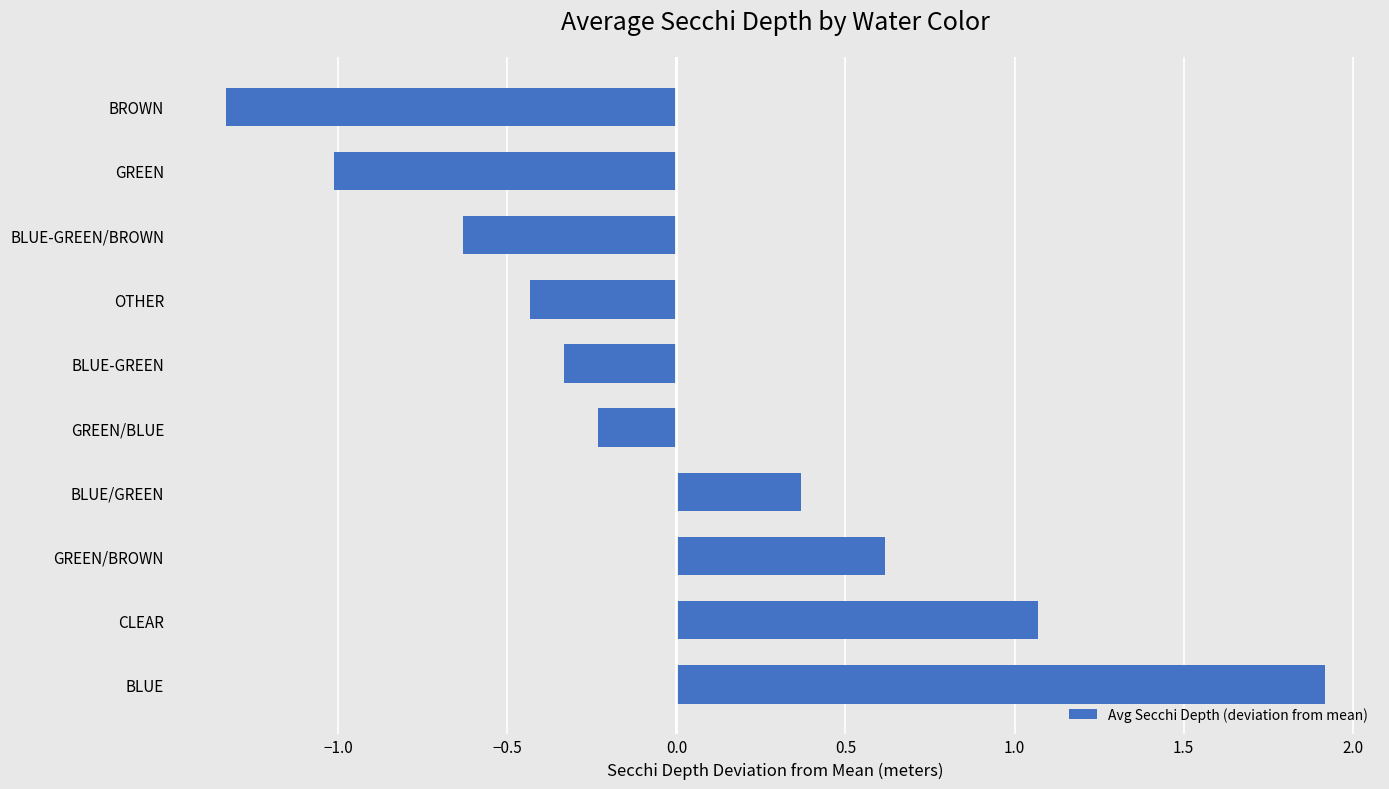

What is the difference between the second highest and second lowest values?

2.1